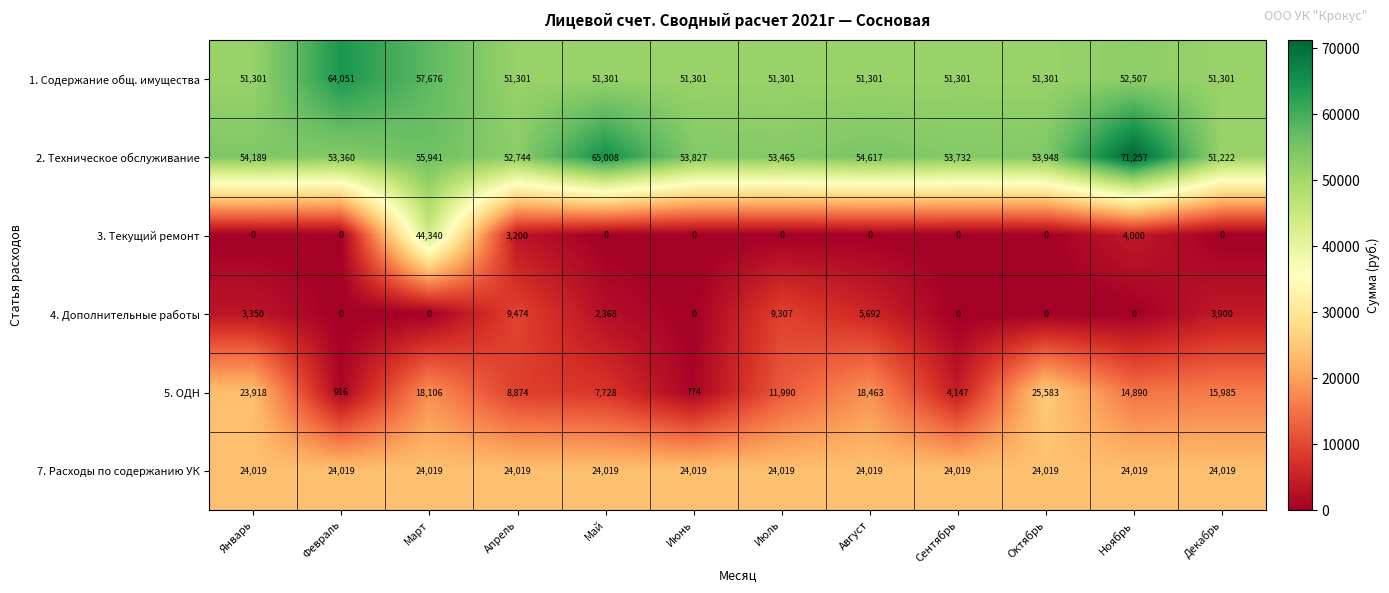

What is the difference between the highest and lowest values at Май?

65008